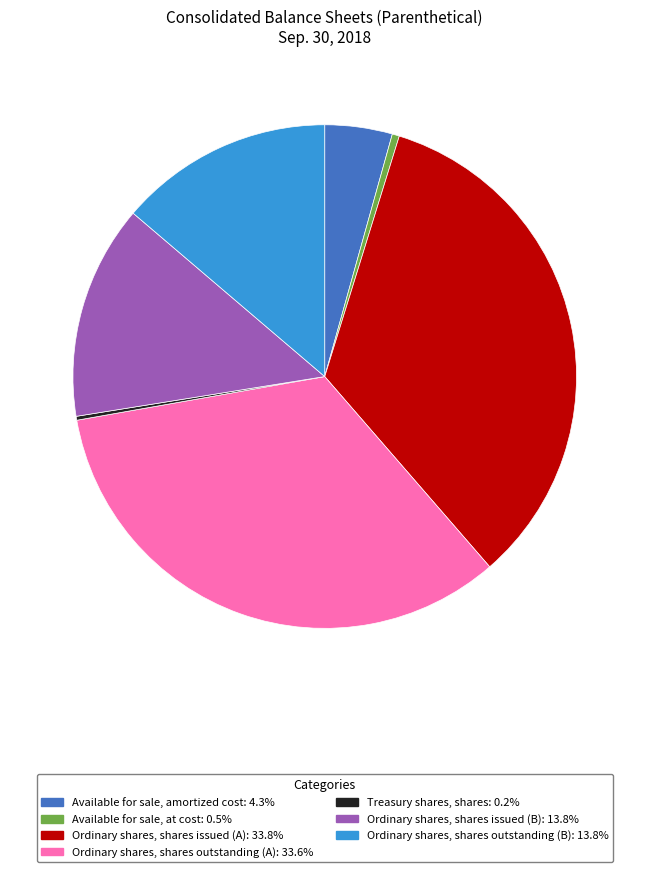

True or false: Ordinary shares, shares outstanding (B) accounts for 14% of the total.

True